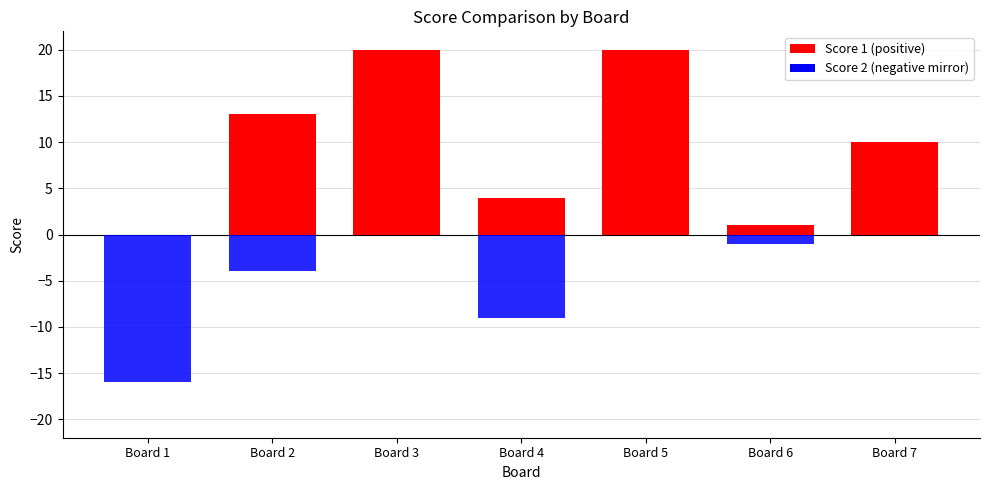

What is the smallest value displayed?

-16